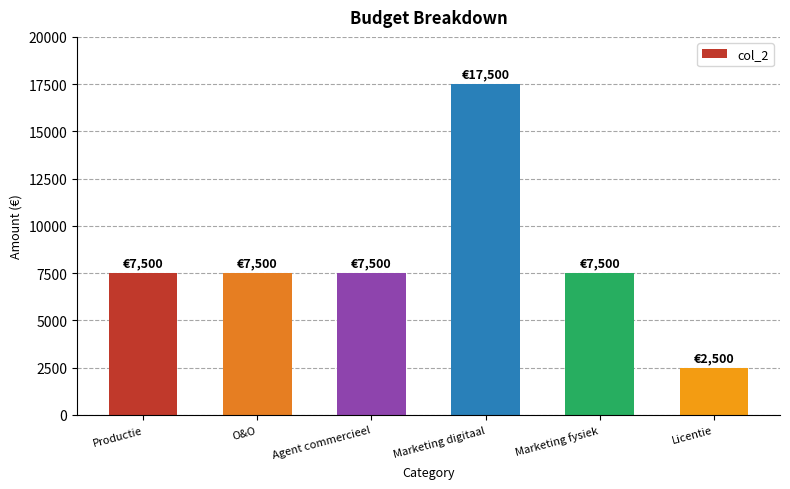

What position from the right is Licentie?

1